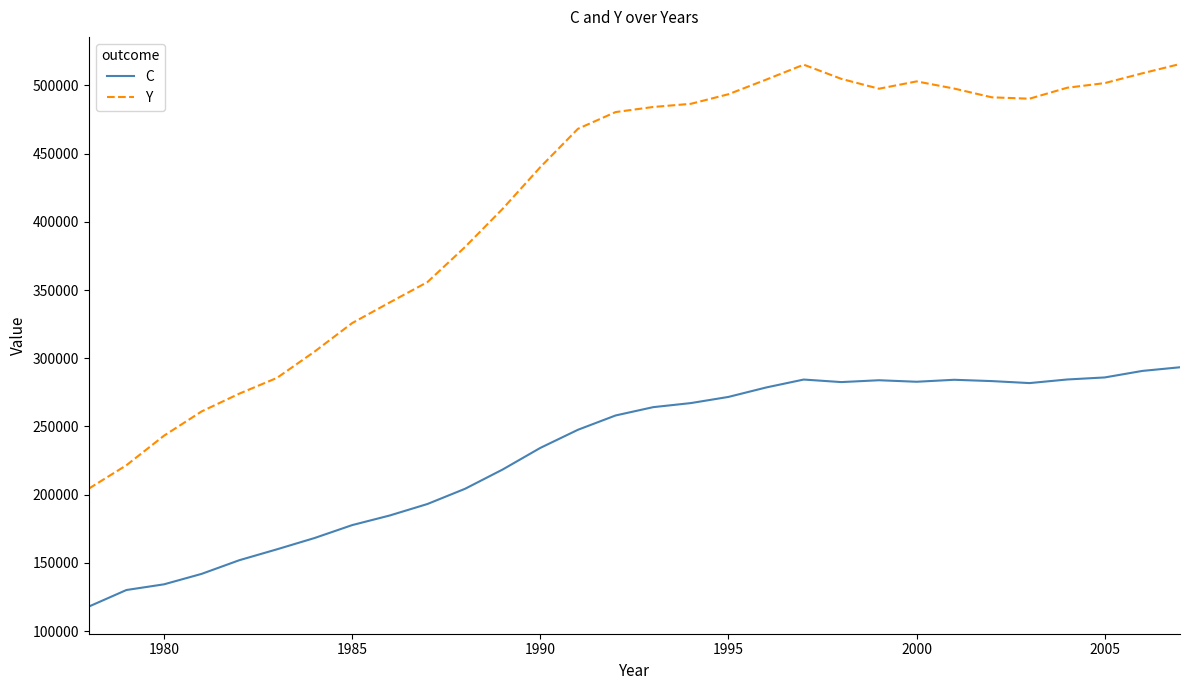

Rank the series by their average value, from lowest to highest.

C, Y